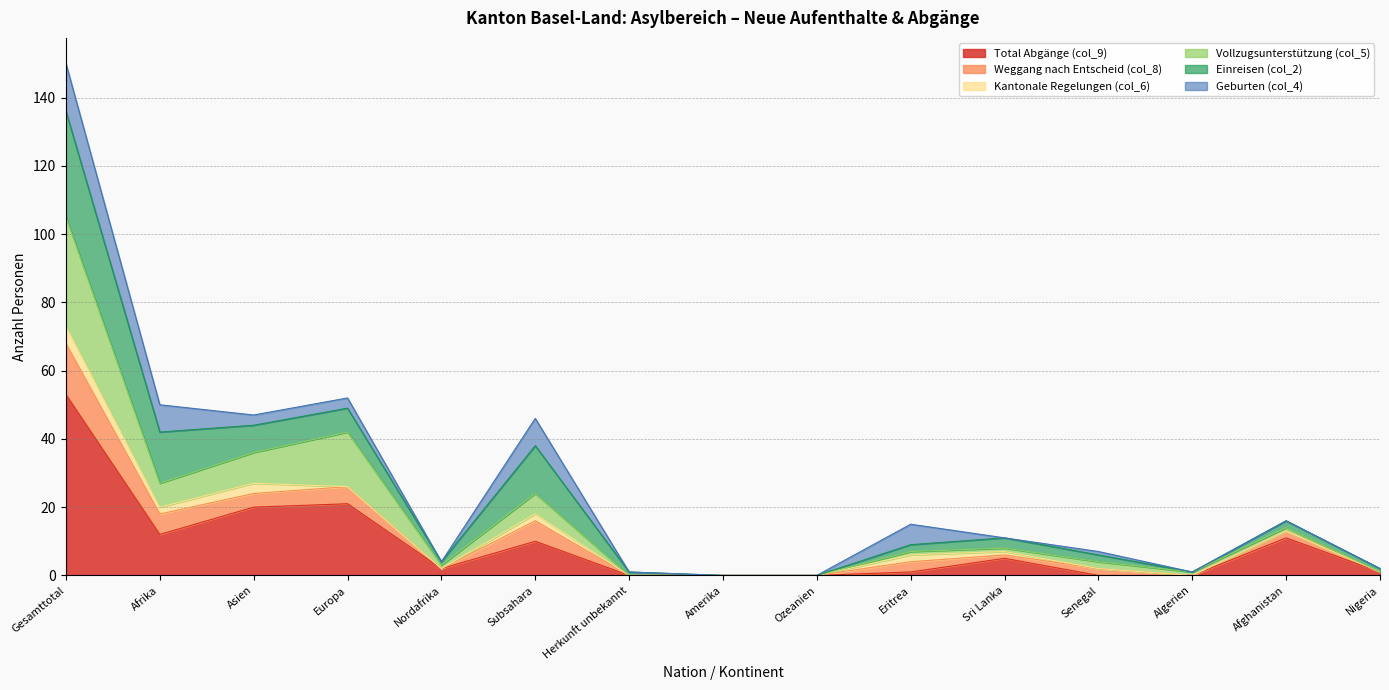

How many lines are shown in the chart?

6